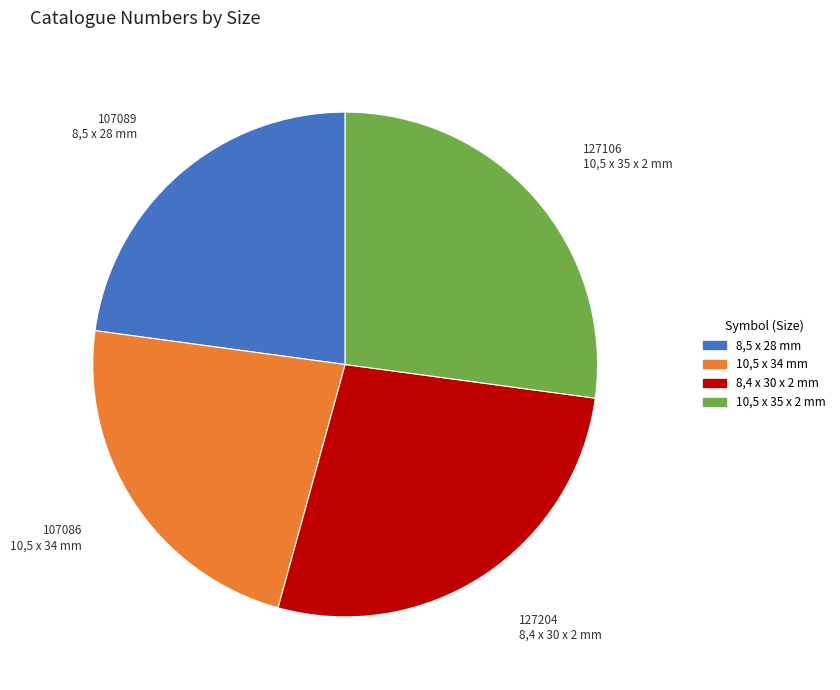

Count the number of slices in the pie.

4